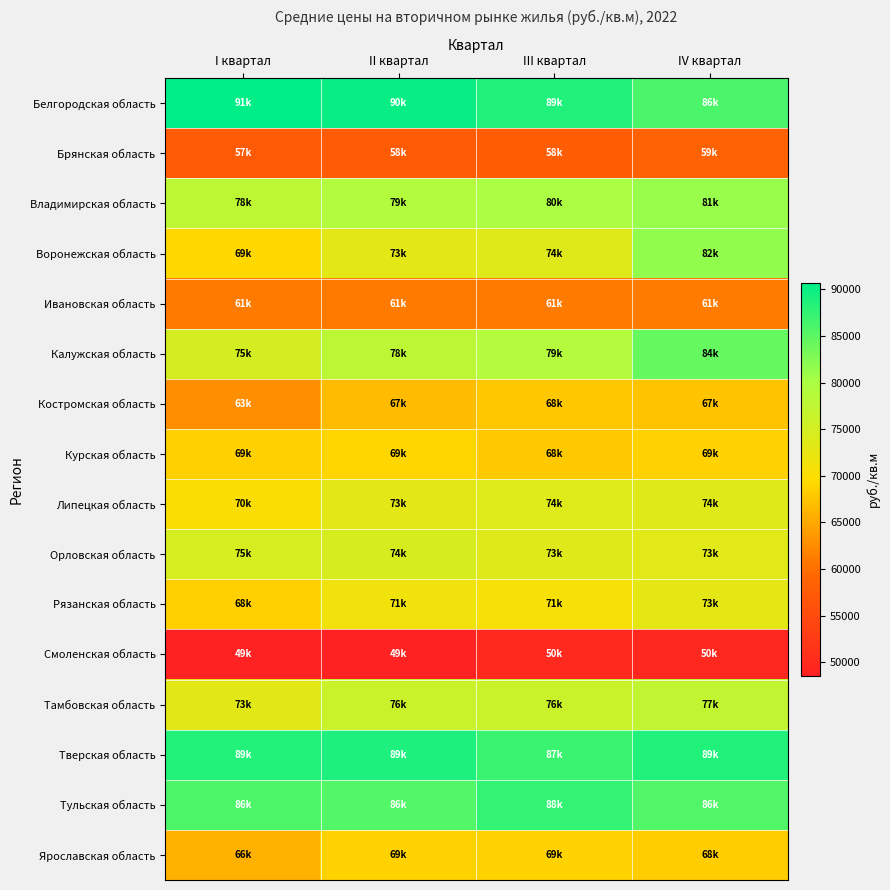

Rank the series at II квартал from highest to lowest value.

Белгородская область, Тверская область, Тульская область, Владимирская область, Калужская область, Тамбовская область, Орловская область, Воронежская область, Липецкая область, Рязанская область, Курская область, Ярославская область, Костромская область, Ивановская область, Брянская область, Смоленская область